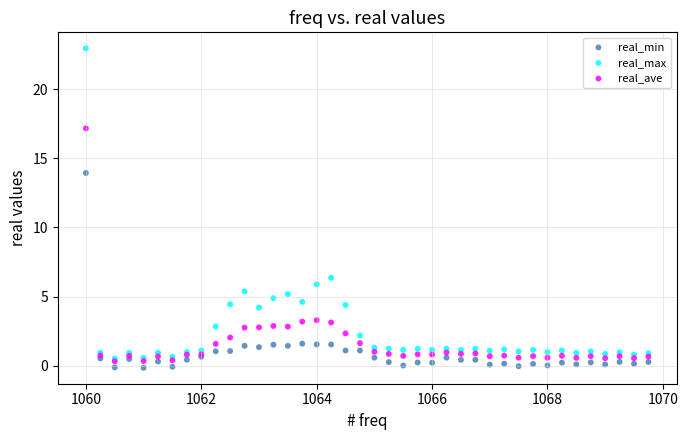

Across all series, what Y value is closest to 11?

14.0